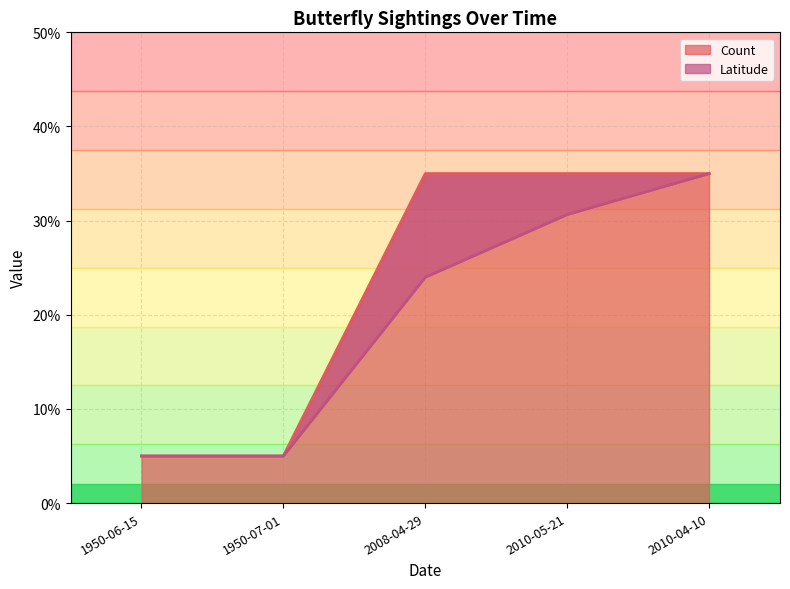

Which series has the largest total across all categories?

Count